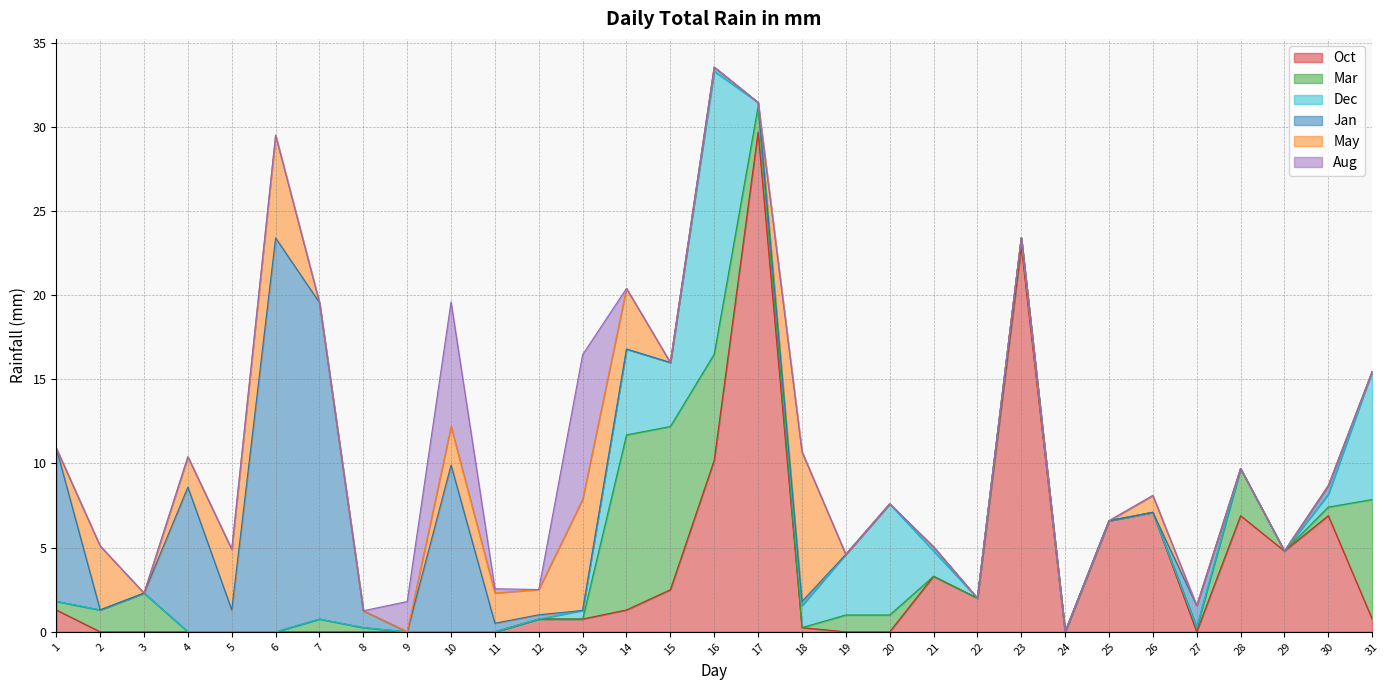

How many positive values does the May series have?

11